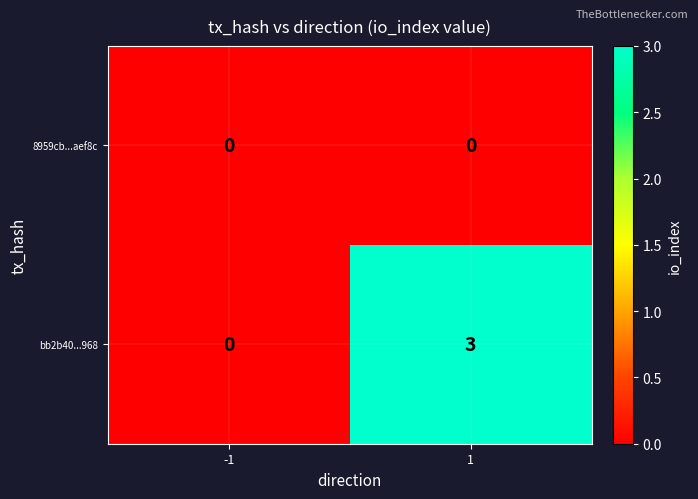

Is it true that bb2b40...968 equals -2 at -1?

False